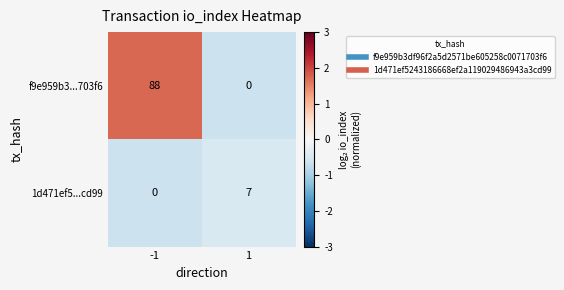

Reading left to right, transcribe all the data shown in this chart.

f9e959b3...703f6: -1=88	1=0
1d471ef5...cd99: -1=0	1=7